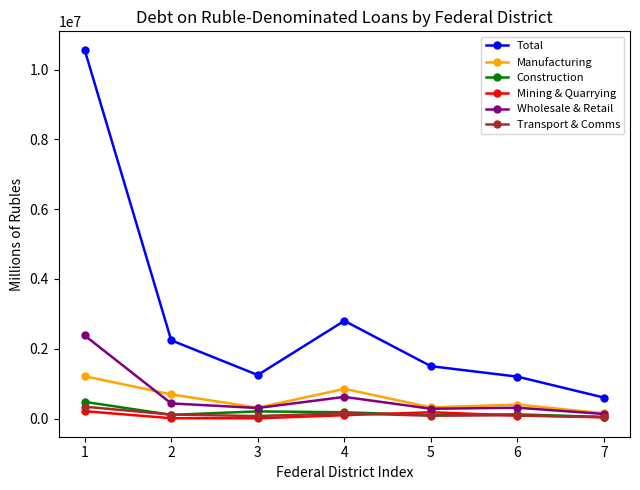

How many data points does each series have?

7